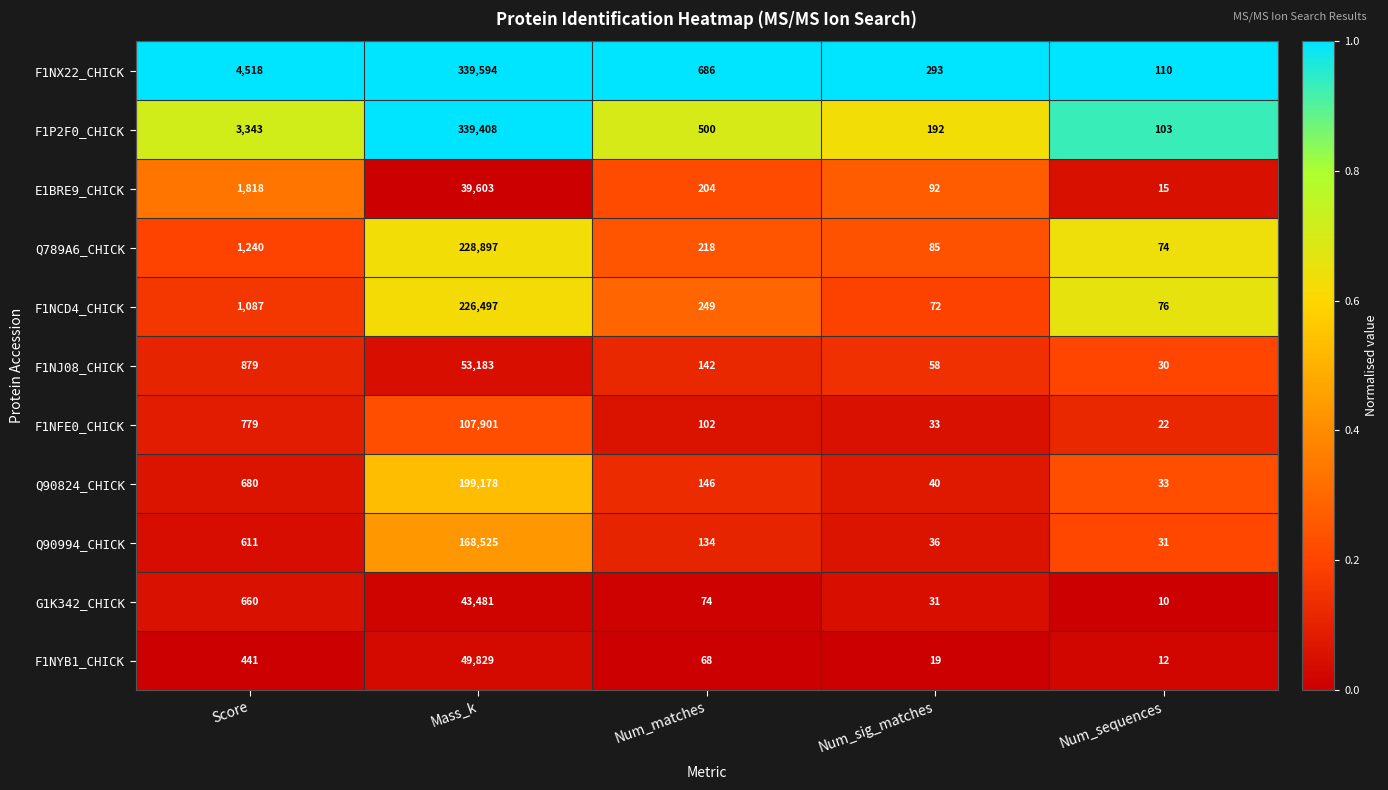

At which category is the sum across all series the highest?

Mass_k